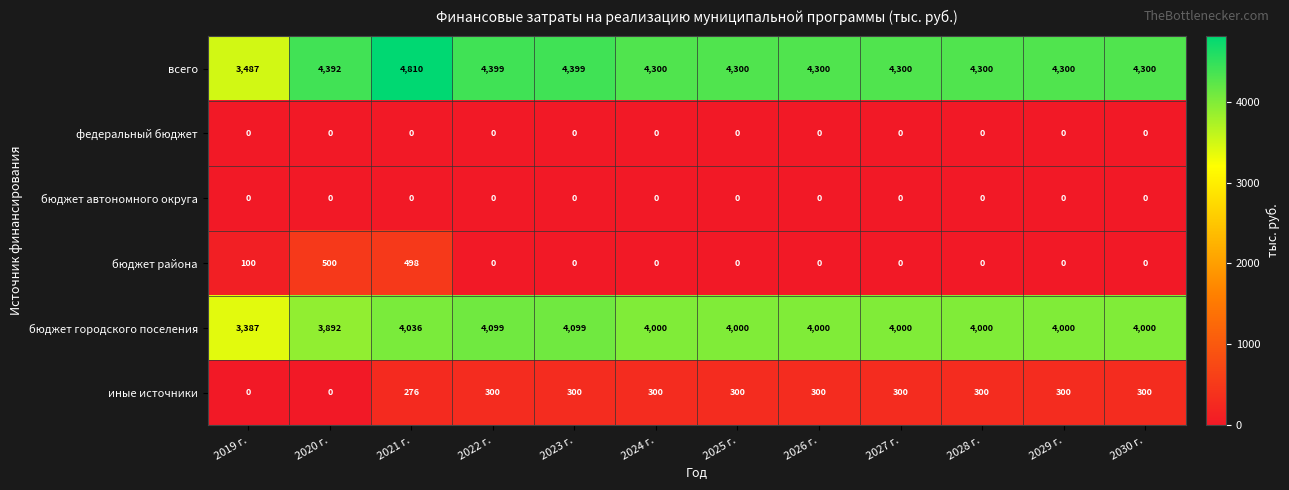

What is the average value of the всего series?

4299